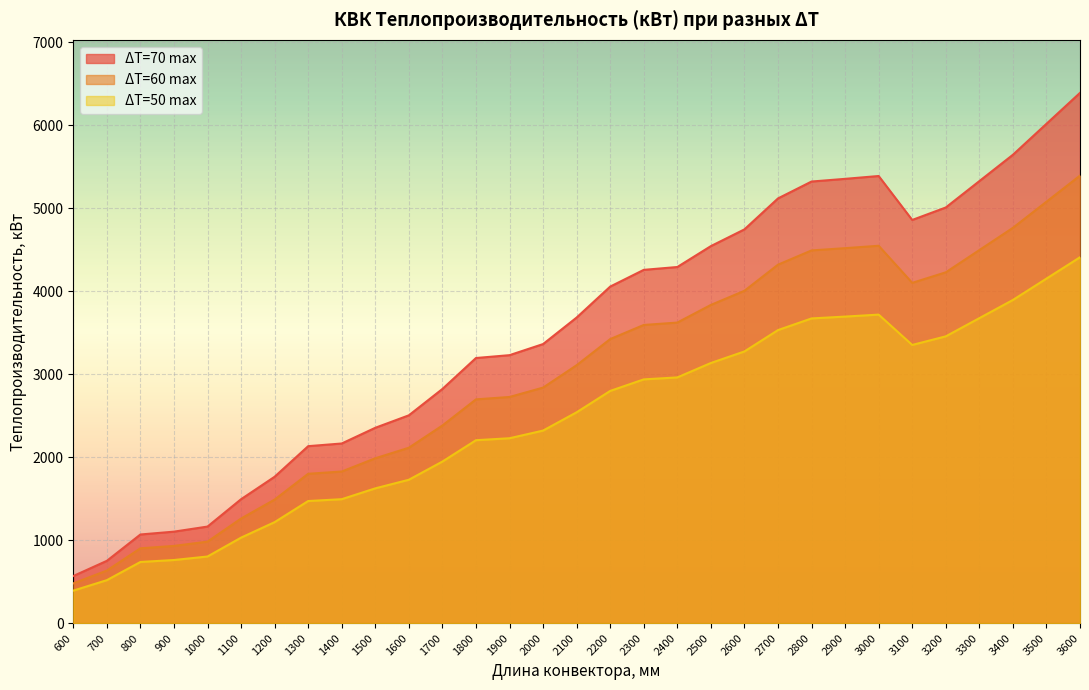

Between 1900 and 2500, which is larger?

2500